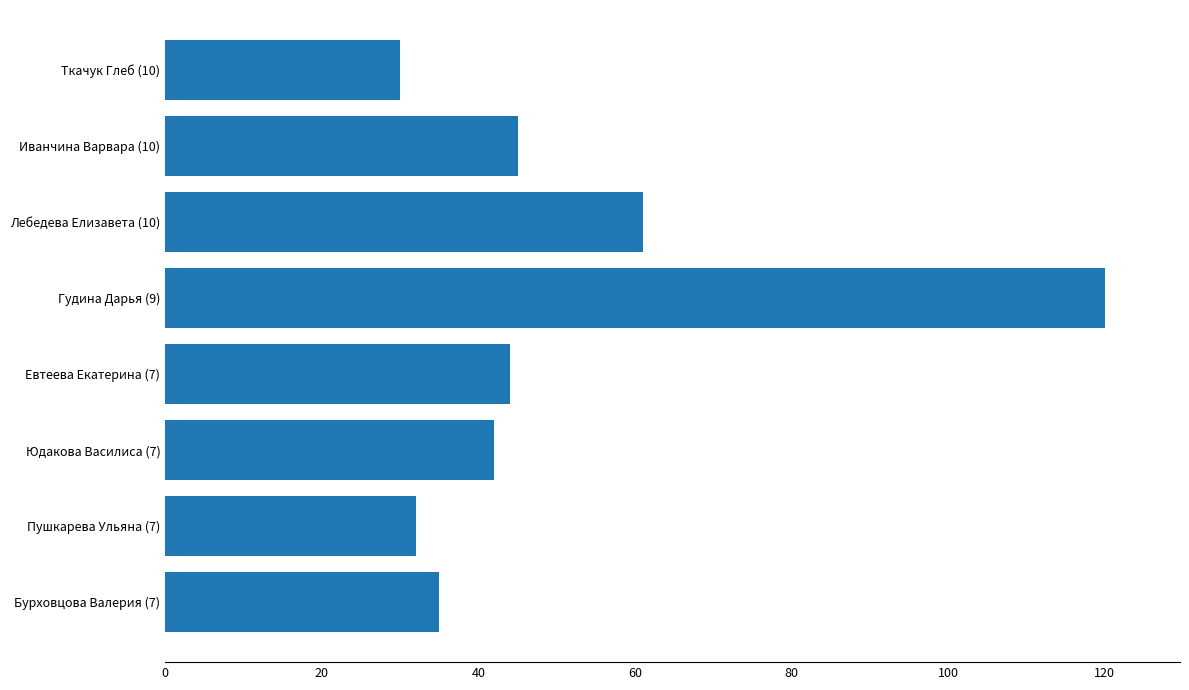

What is the difference between the maximum and minimum values?

90